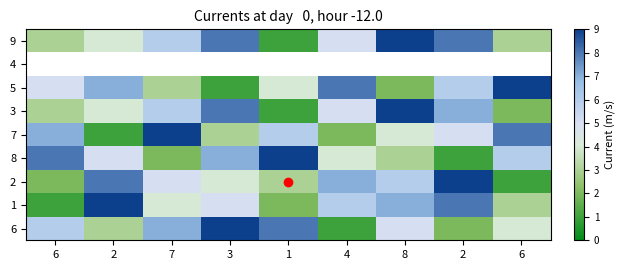

How many data points in 1 are less than 5?

4